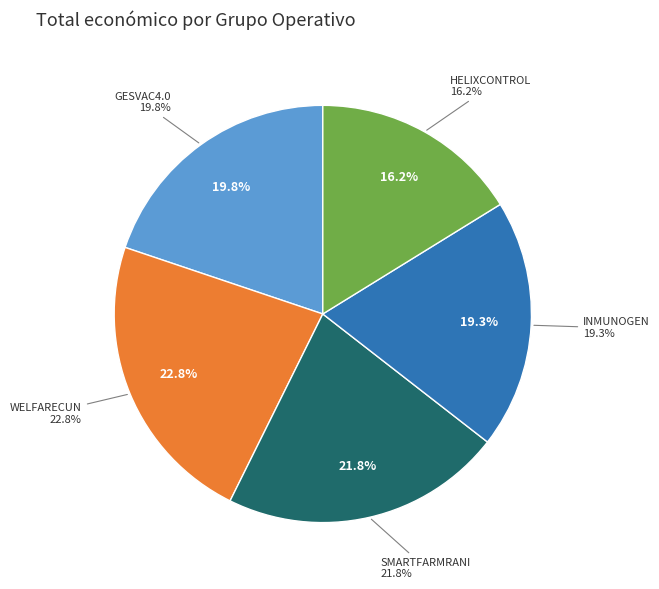

Which category has the smallest portion of the pie?

HELIXCONTROL